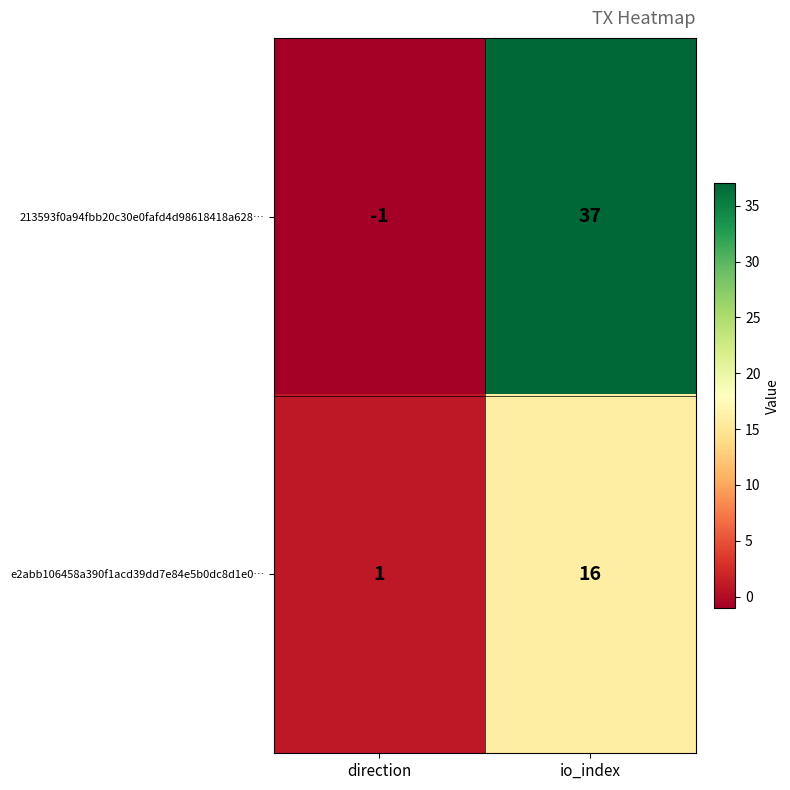

What is the sum of the 213593f0a94fbb20c30e0fafd4d98618418a628… values at io_index and direction?

36